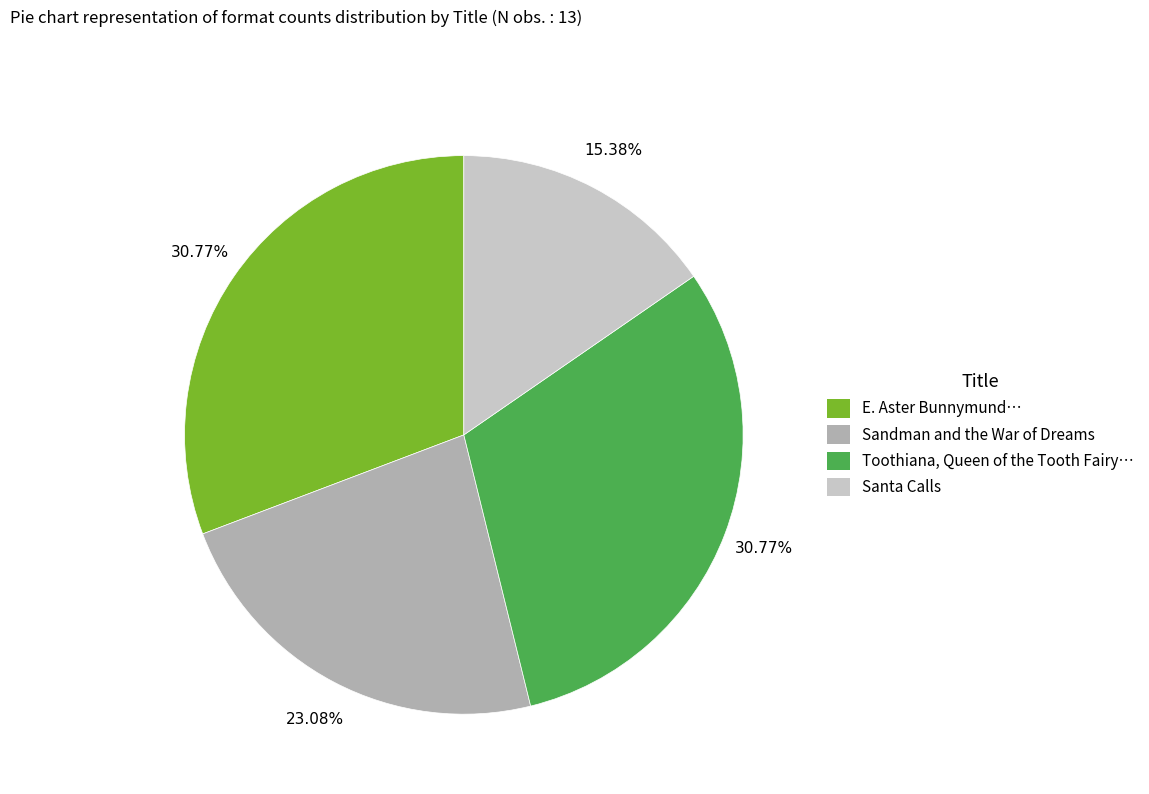

Is there any slice that represents more than half of the pie?

No